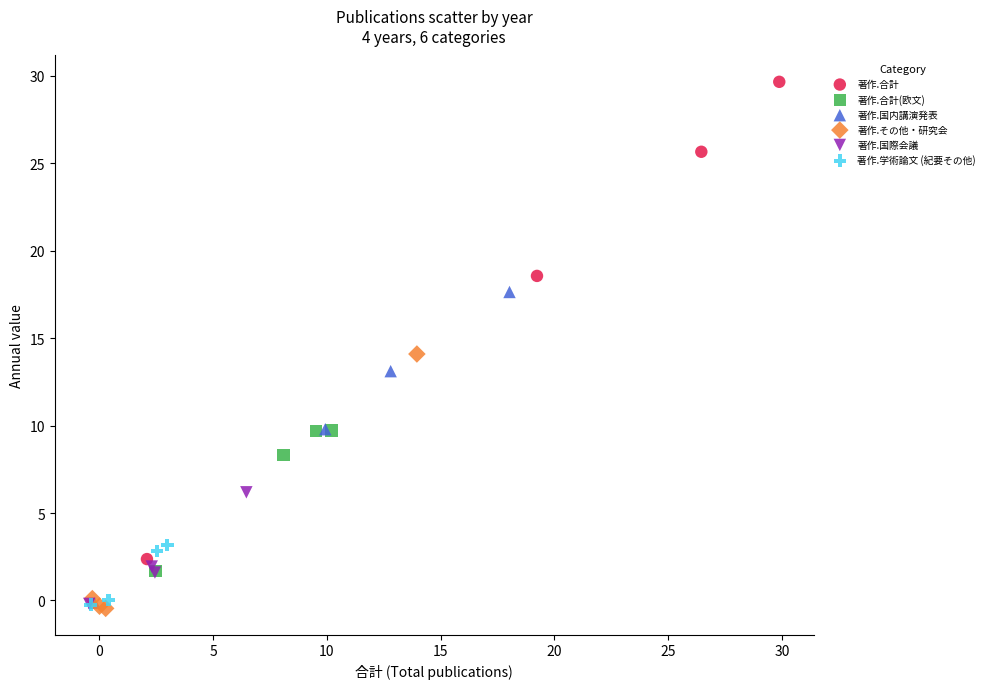

Which series has the largest Y range (max minus min)?

著作.合計